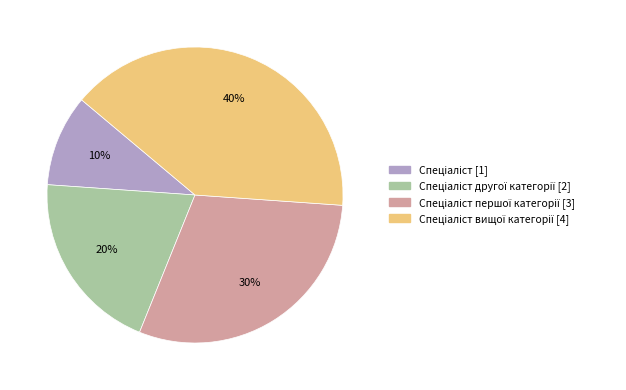

To the nearest percent, what is the average slice percentage?

25%